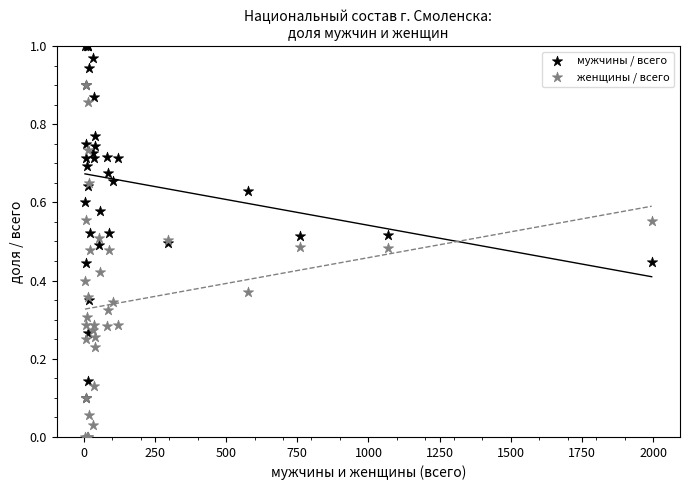

Which series reaches the maximum Y coordinate?

мужчины / всего